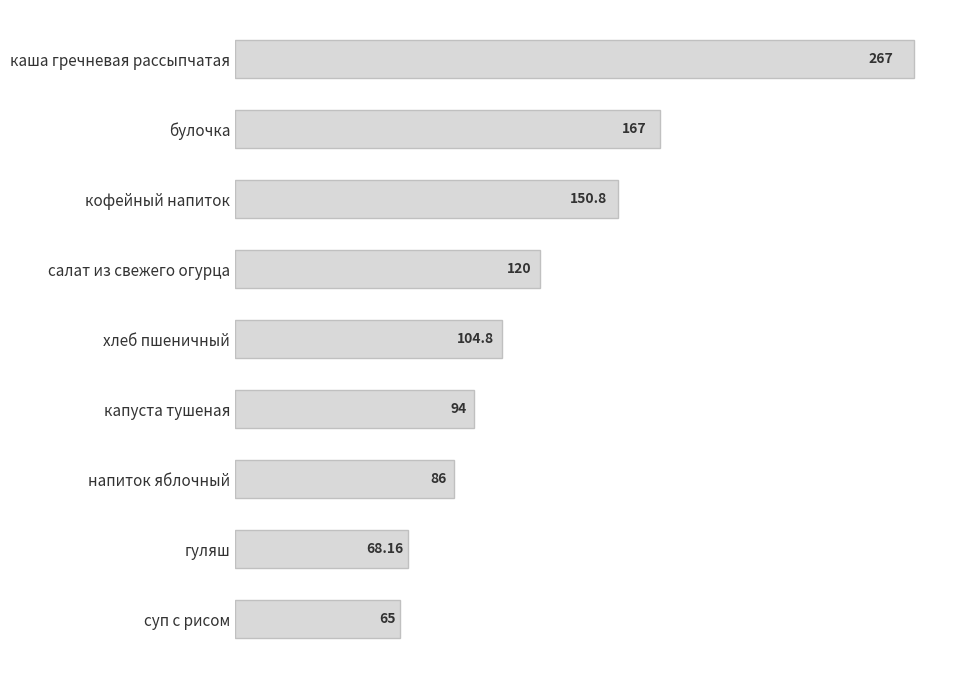

What is the difference between the maximum and minimum values?

202.0